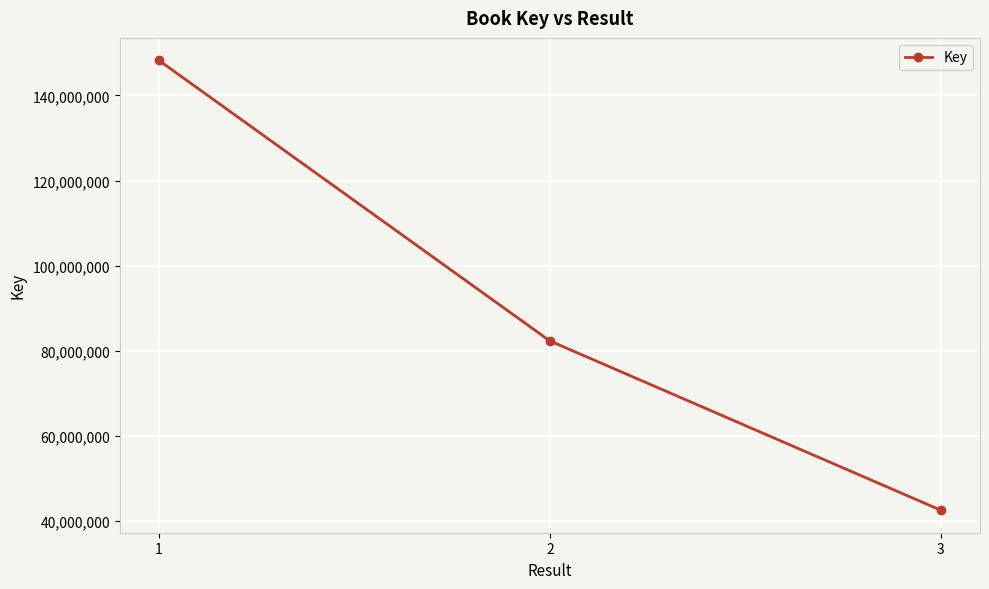

Between 2 and 1, which is larger?

1